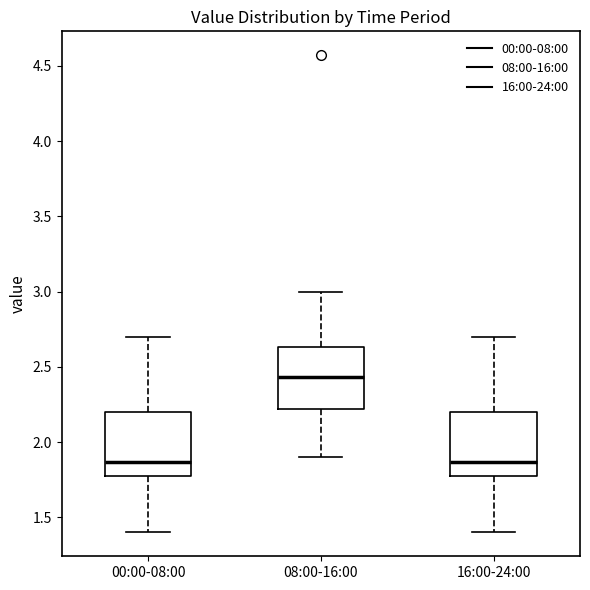

Where is the lower edge of the box for 16:00-24:00 on the y-axis? The values are not printed on the chart, so give them approximately, as read against the axis.

1.80